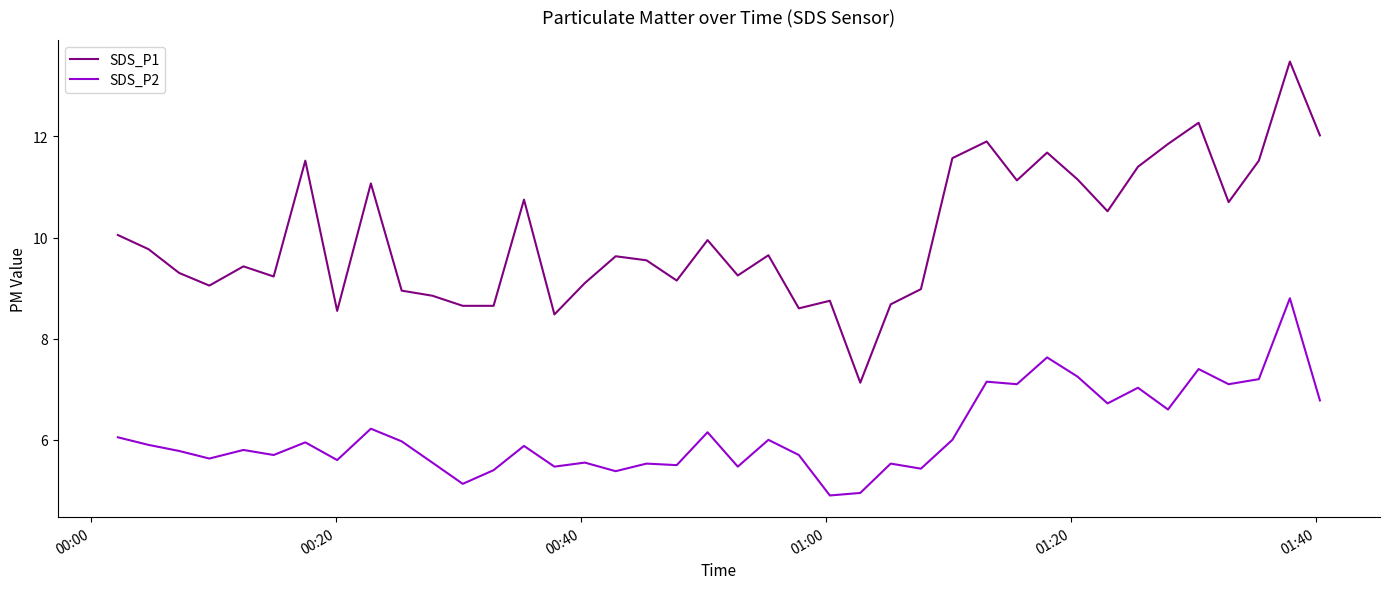

What is the difference between the maximum and minimum values in the SDS_P2 series?

3.9